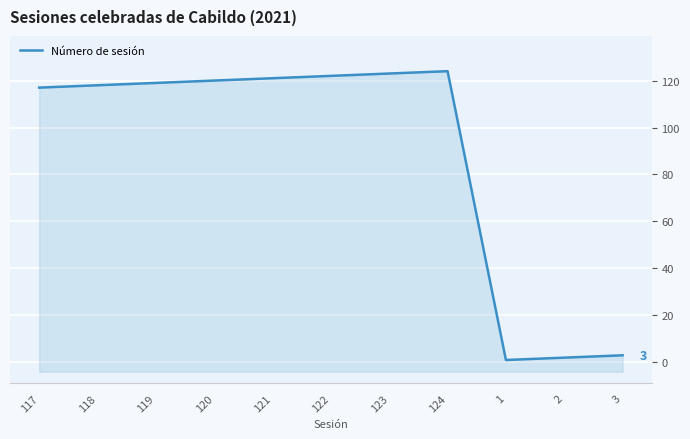

How many series are shown in this chart?

1